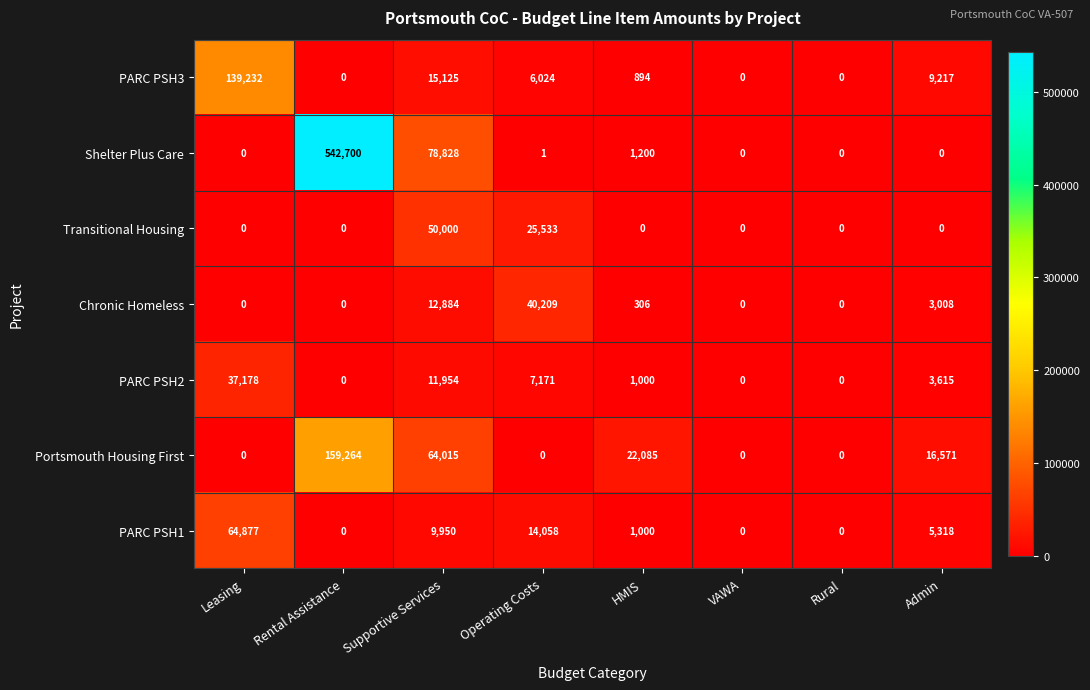

How many distinct data groups are displayed?

7